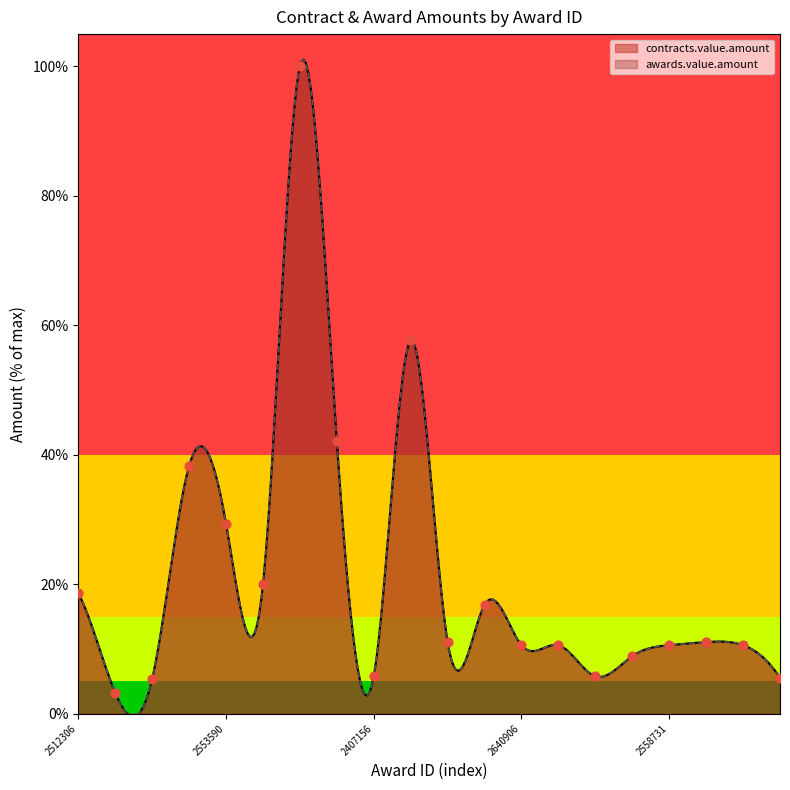

What is the change in value from 2530575 to 2475095?

-31.0